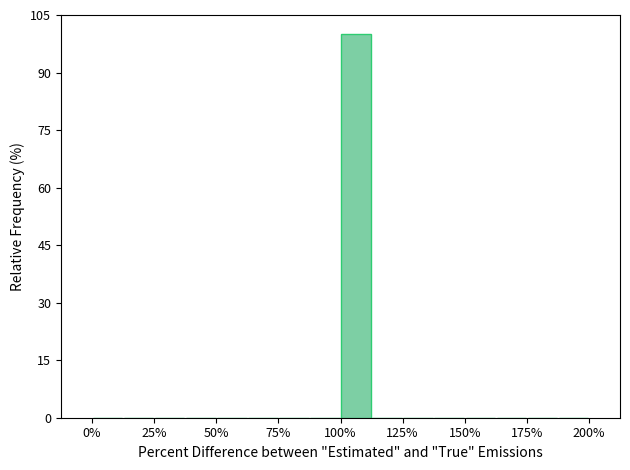

Around what value on the x-axis is the tallest bar? Give the approximate position of its centre, as read against the axis.

105